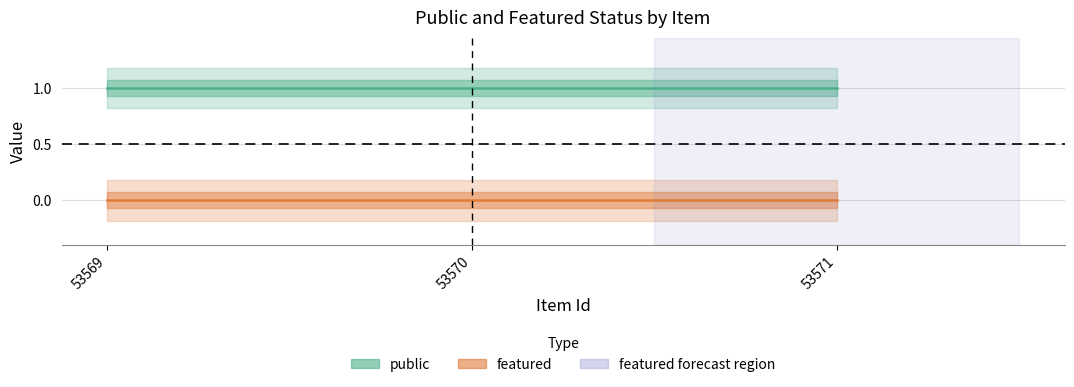

Reading left to right, extract all data points from this chart.

public: 1	1	1
featured: 0	0	0